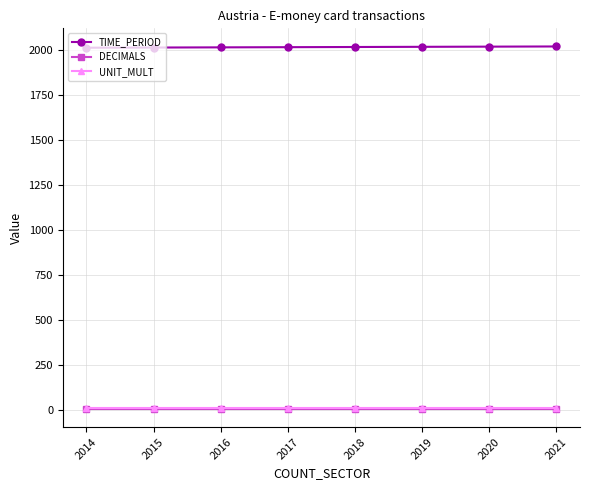

Is it true that DECIMALS equals 3 at 2015?

True